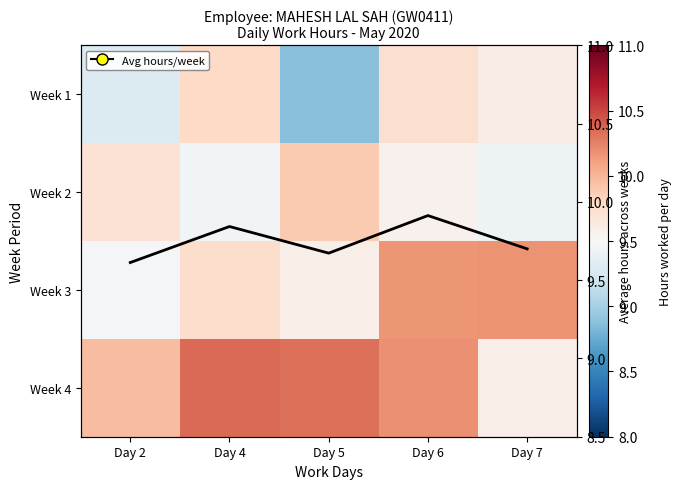

What is the total value across all series at Day 6?

49.6